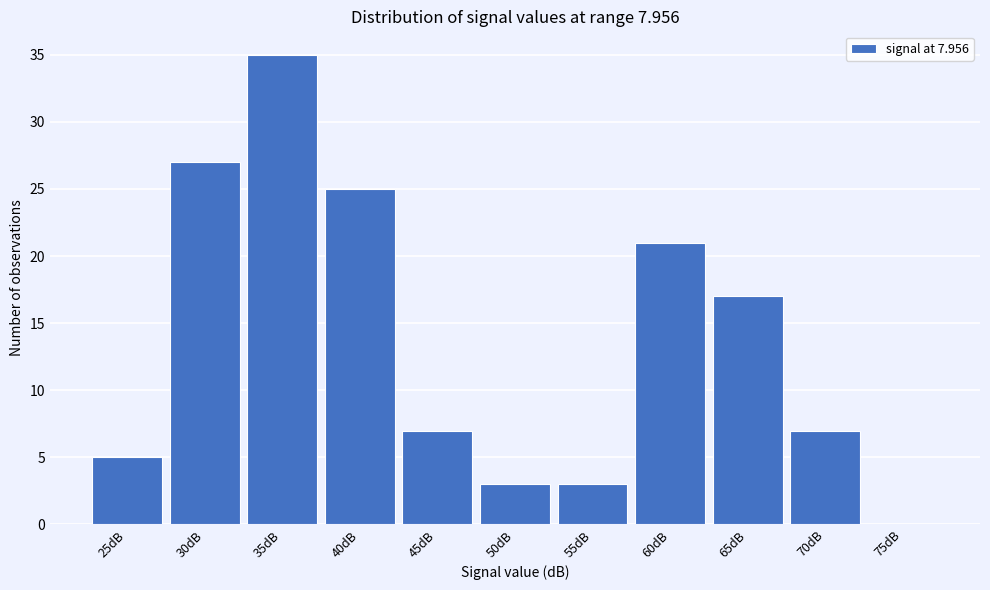

Reading left to right, extract all data points from this chart.

25dB=5	30dB=27	35dB=35	40dB=25	45dB=7	50dB=3	55dB=3	60dB=21	65dB=17	70dB=7	75dB=0